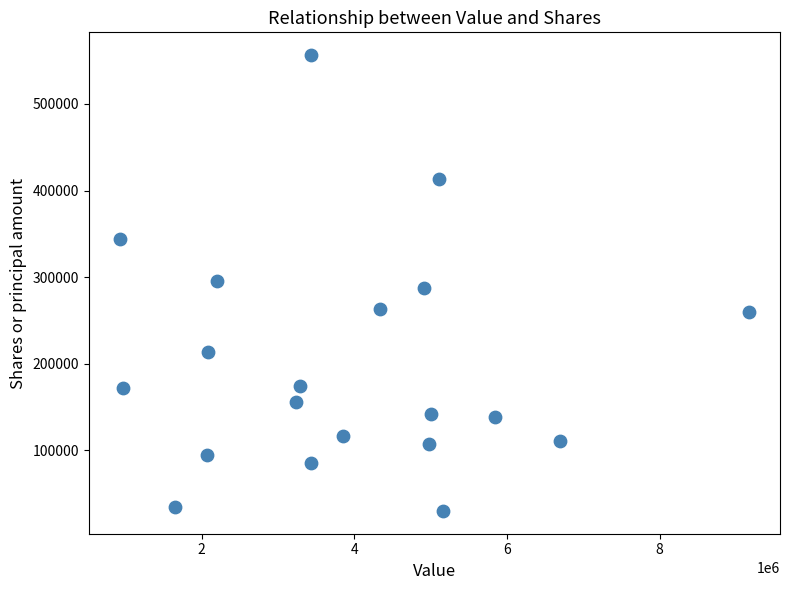

What is the range of Y values (max minus min)?

526825